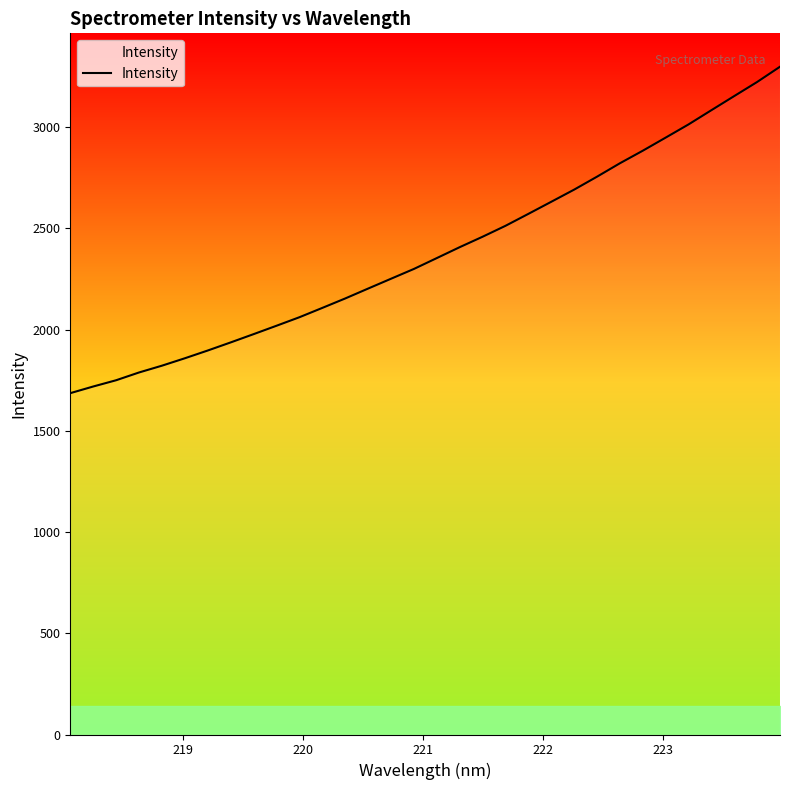

What is the maximum value shown in the chart?

3298.0